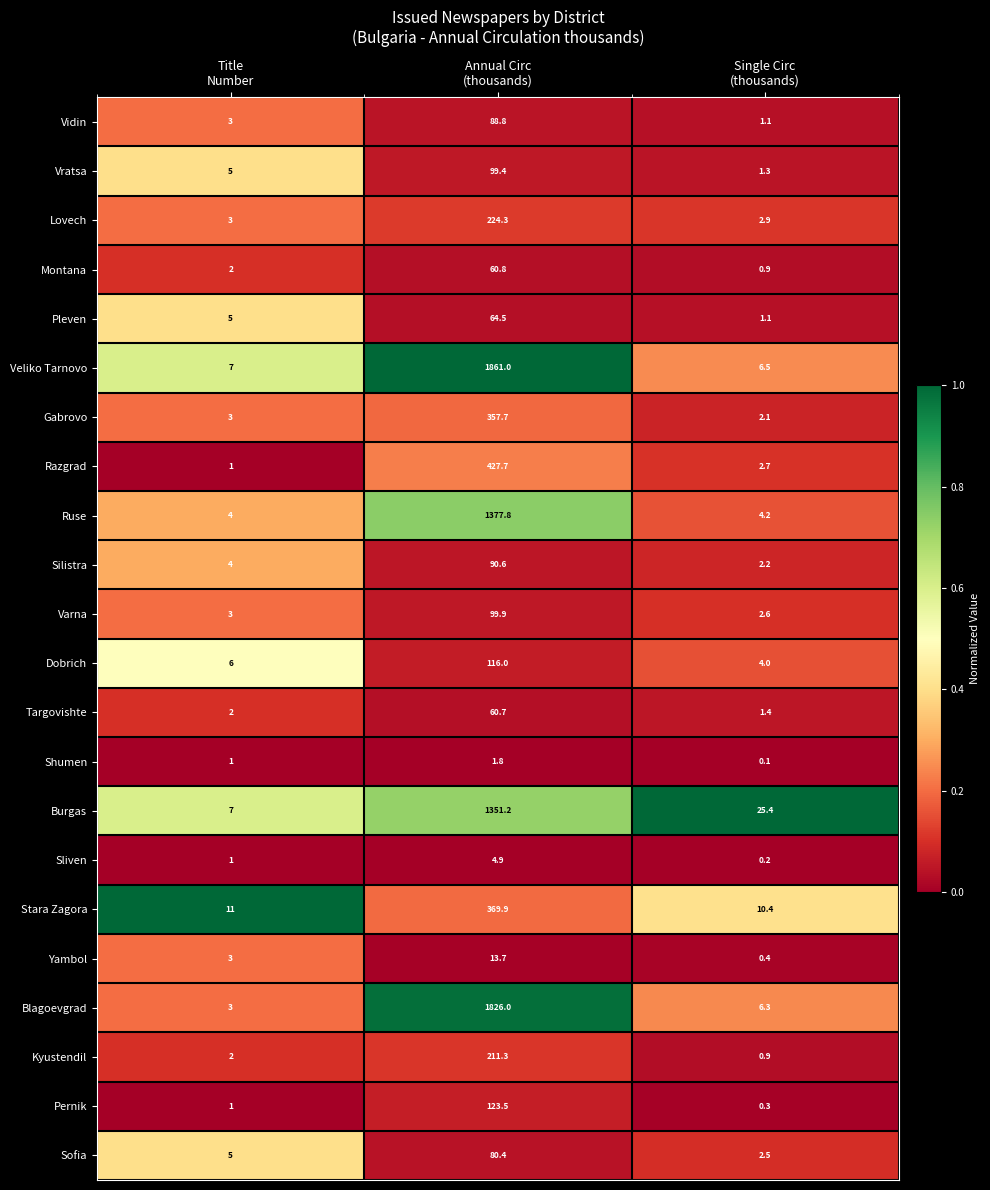

List the series in order of their peak value, highest first.

Veliko Tarnovo, Blagoevgrad, Ruse, Burgas, Razgrad, Stara Zagora, Gabrovo, Lovech, Kyustendil, Pernik, Dobrich, Varna, Vratsa, Silistra, Vidin, Sofia, Pleven, Montana, Targovishte, Yambol, Sliven, Shumen